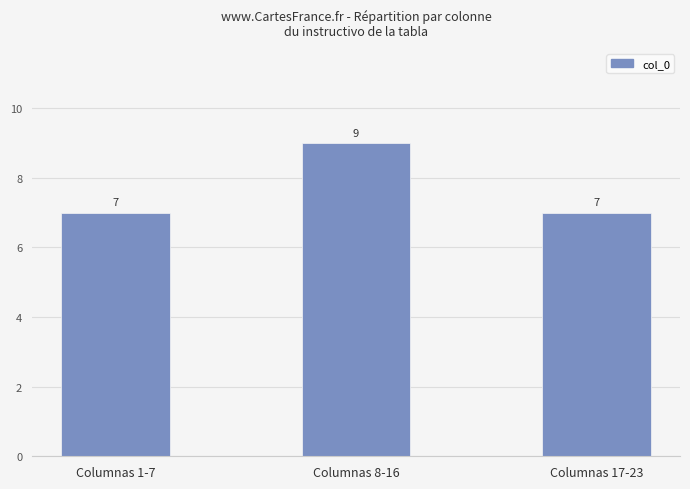

True or false: the data shows 12 at Columnas 1-7.

False